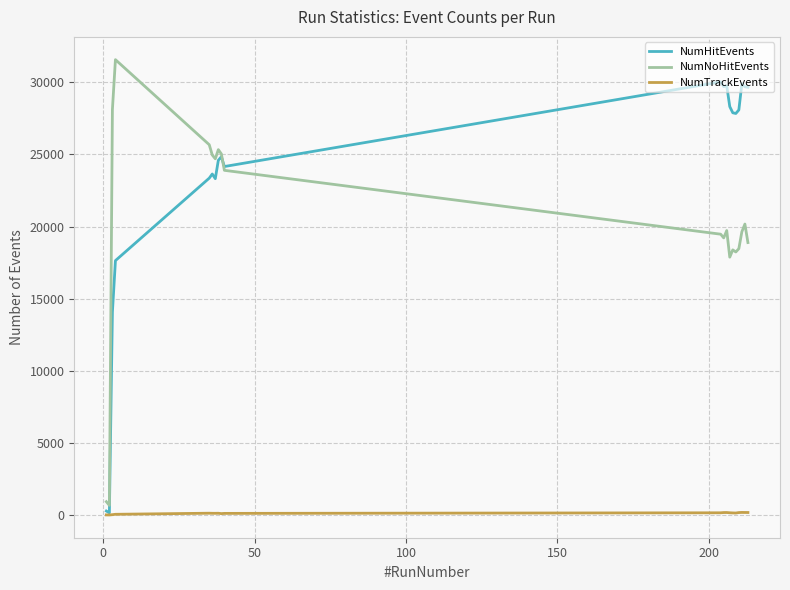

Rank the series by their maximum value, from lowest to highest.

NumTrackEvents, NumHitEvents, NumNoHitEvents